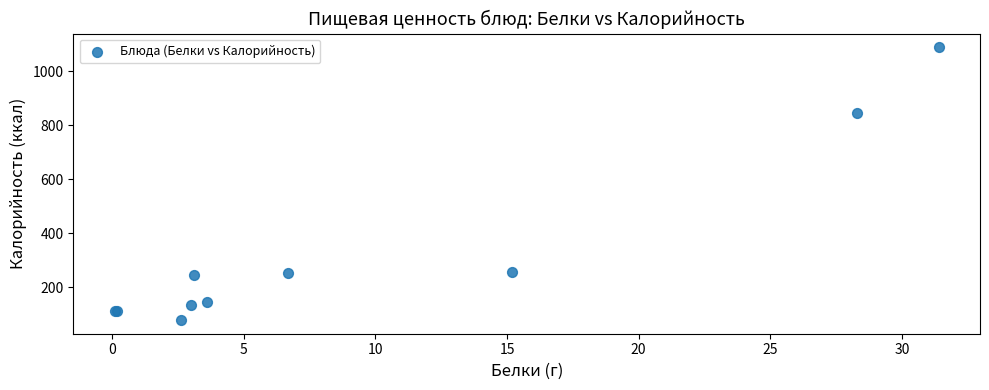

What Y value in the scatter plot is closest to 583?

844.9